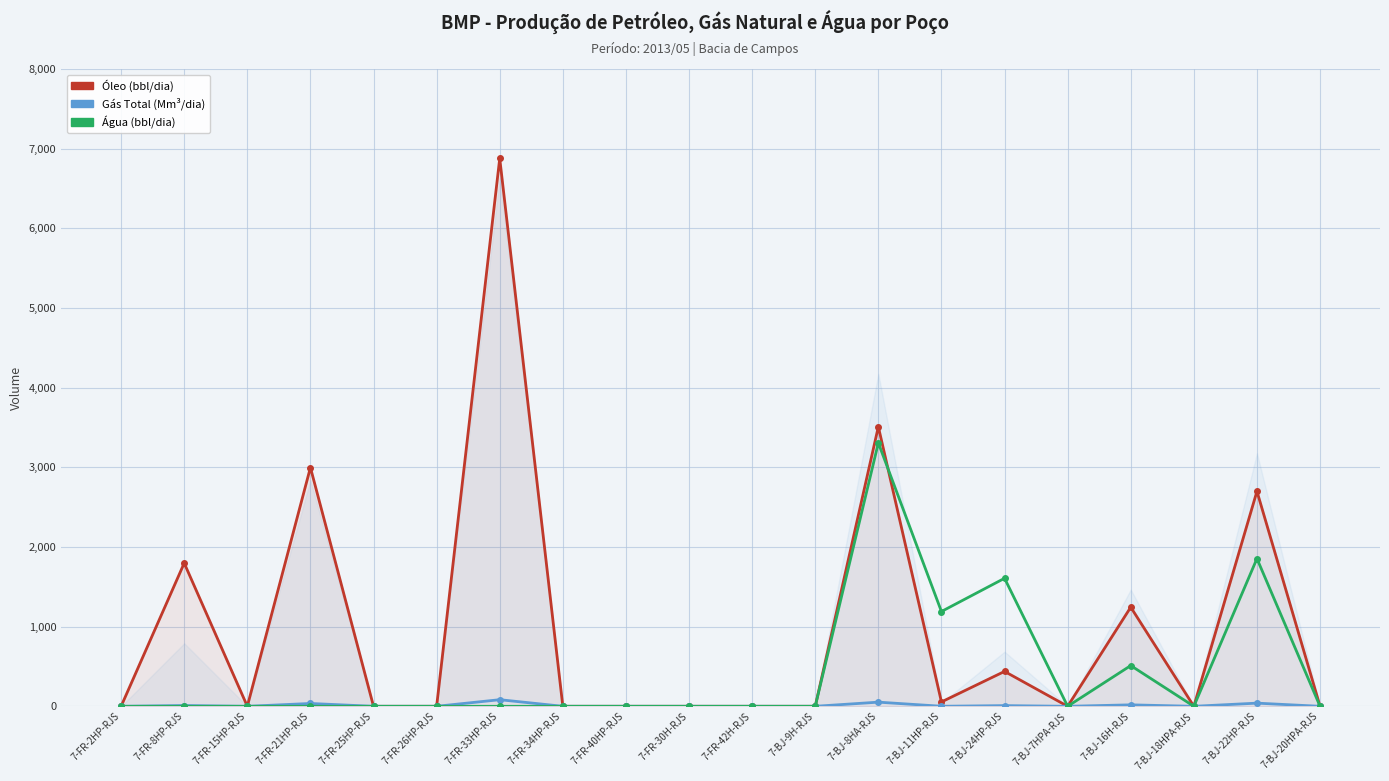

List the labels in order of Gás Total (Mm³/dia) value, smallest first.

7-FR-2HP-RJS, 7-FR-15HP-RJS, 7-FR-25HP-RJS, 7-FR-26HP-RJS, 7-FR-34HP-RJS, 7-FR-40HP-RJS, 7-FR-30H-RJS, 7-FR-42H-RJS, 7-BJ-9H-RJS, 7-BJ-7HPA-RJS, 7-BJ-18HPA-RJS, 7-BJ-20HPA-RJS, 7-BJ-11HP-RJS, 7-BJ-24HP-RJS, 7-FR-8HP-RJS, 7-BJ-16H-RJS, 7-FR-21HP-RJS, 7-BJ-22HP-RJS, 7-BJ-8HA-RJS, 7-FR-33HP-RJS